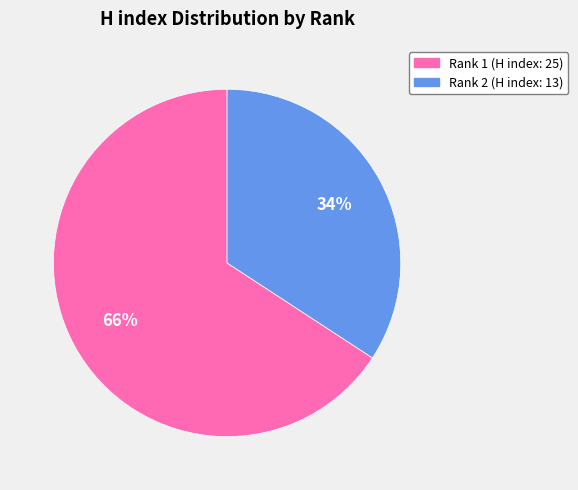

How many slices are in this pie chart?

2